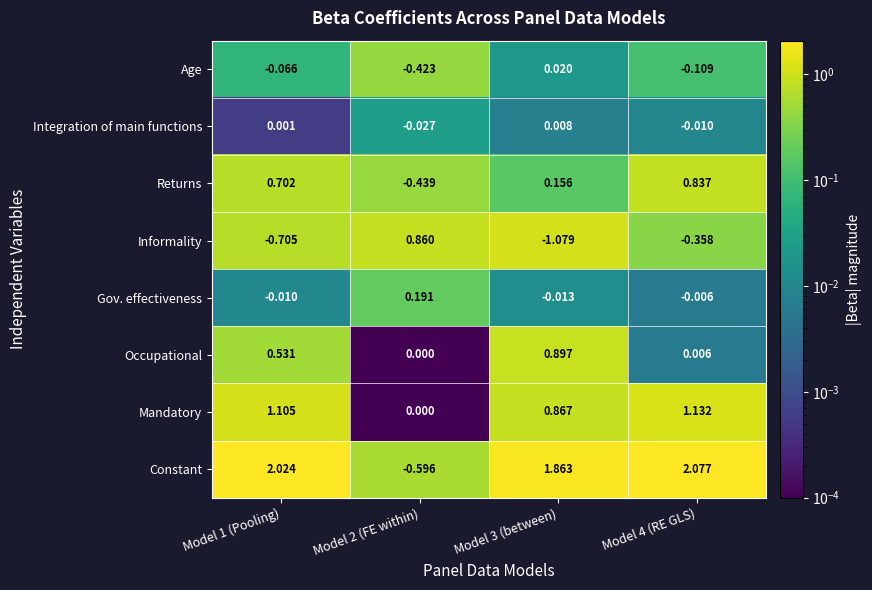

Which category has the highest value across all series?

Model 4 (RE GLS)